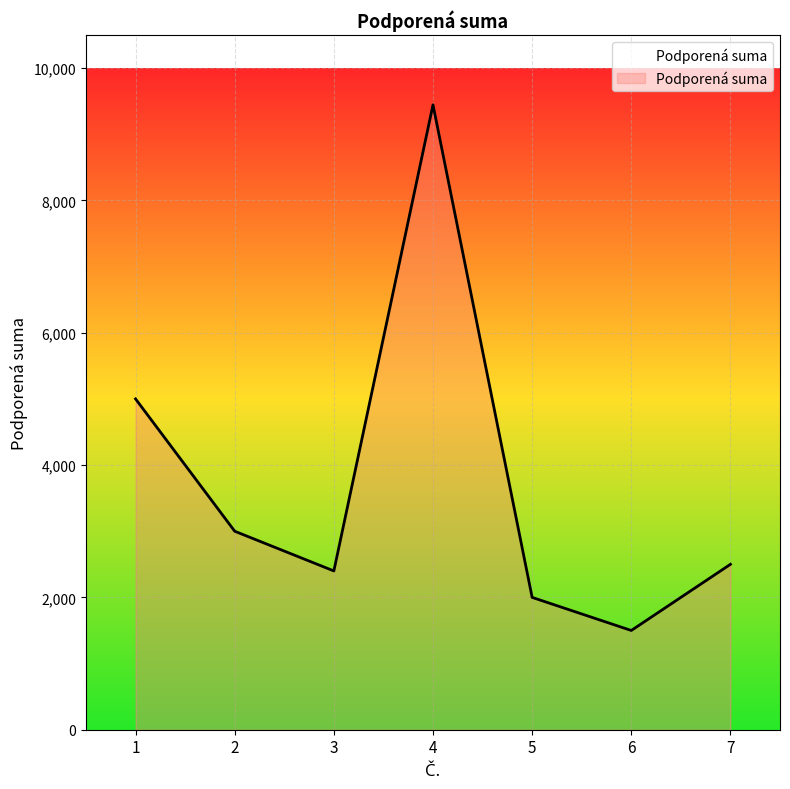

Count the number of categories in the chart.

7